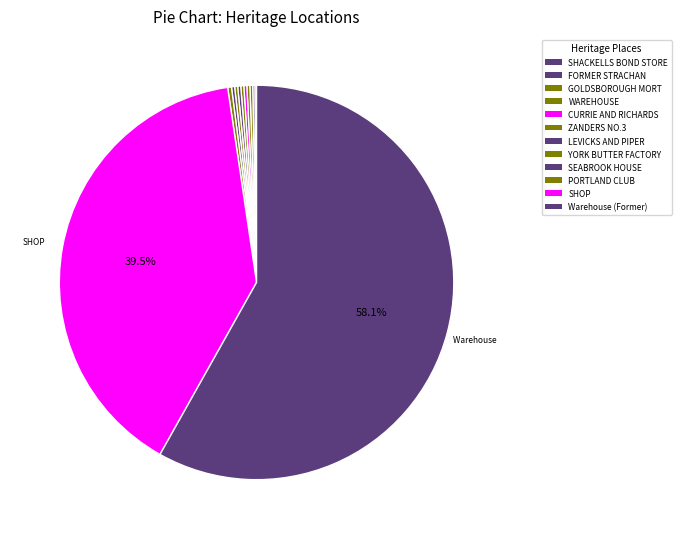

What is the smallest slice in the pie chart?

SHACKELLS BOND STORE